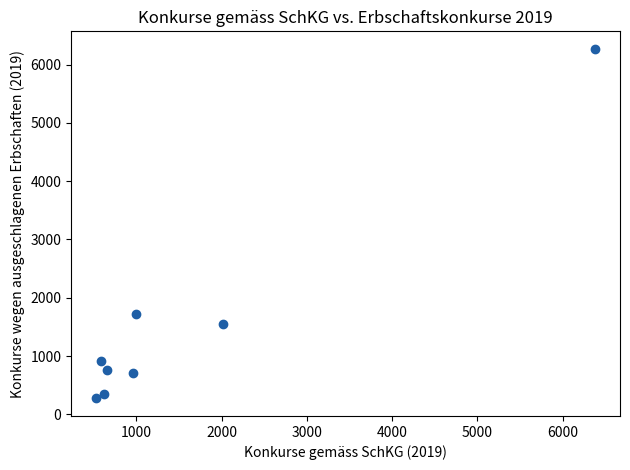

What Y value in the scatter plot is closest to 3271?

1719